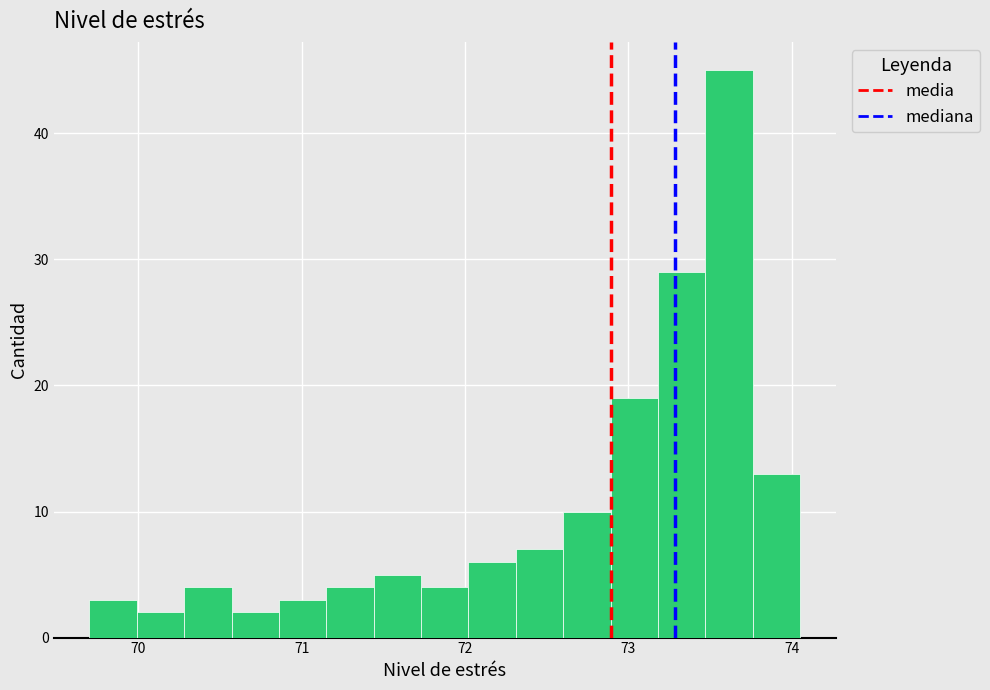

Around what value on the x-axis is the tallest bar? Give the approximate position of its centre, as read against the axis.

73.6